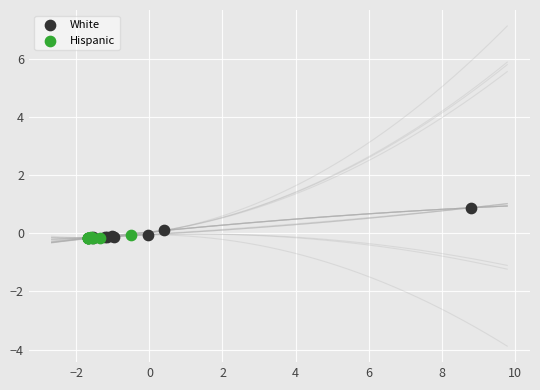

Which series has the largest Y range (max minus min)?

White